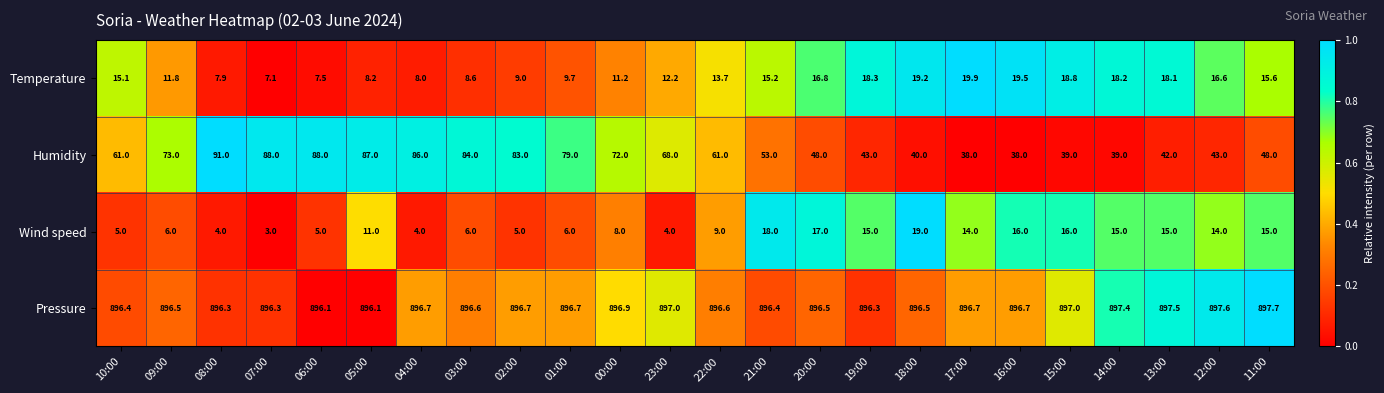

True or false: Humidity has a value of 40.0 at 18:00.

True